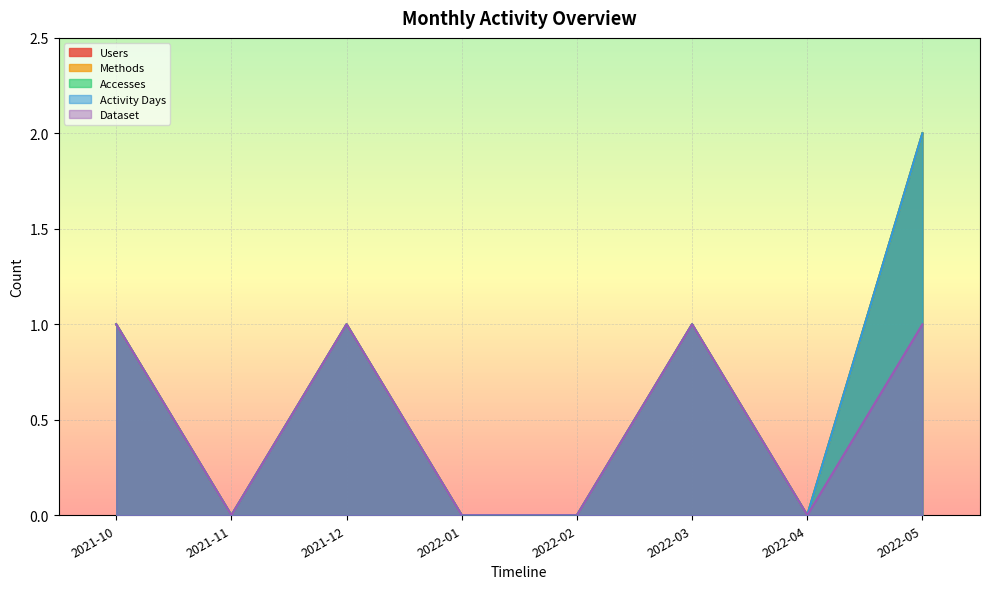

What is the average value of the Users series?

1